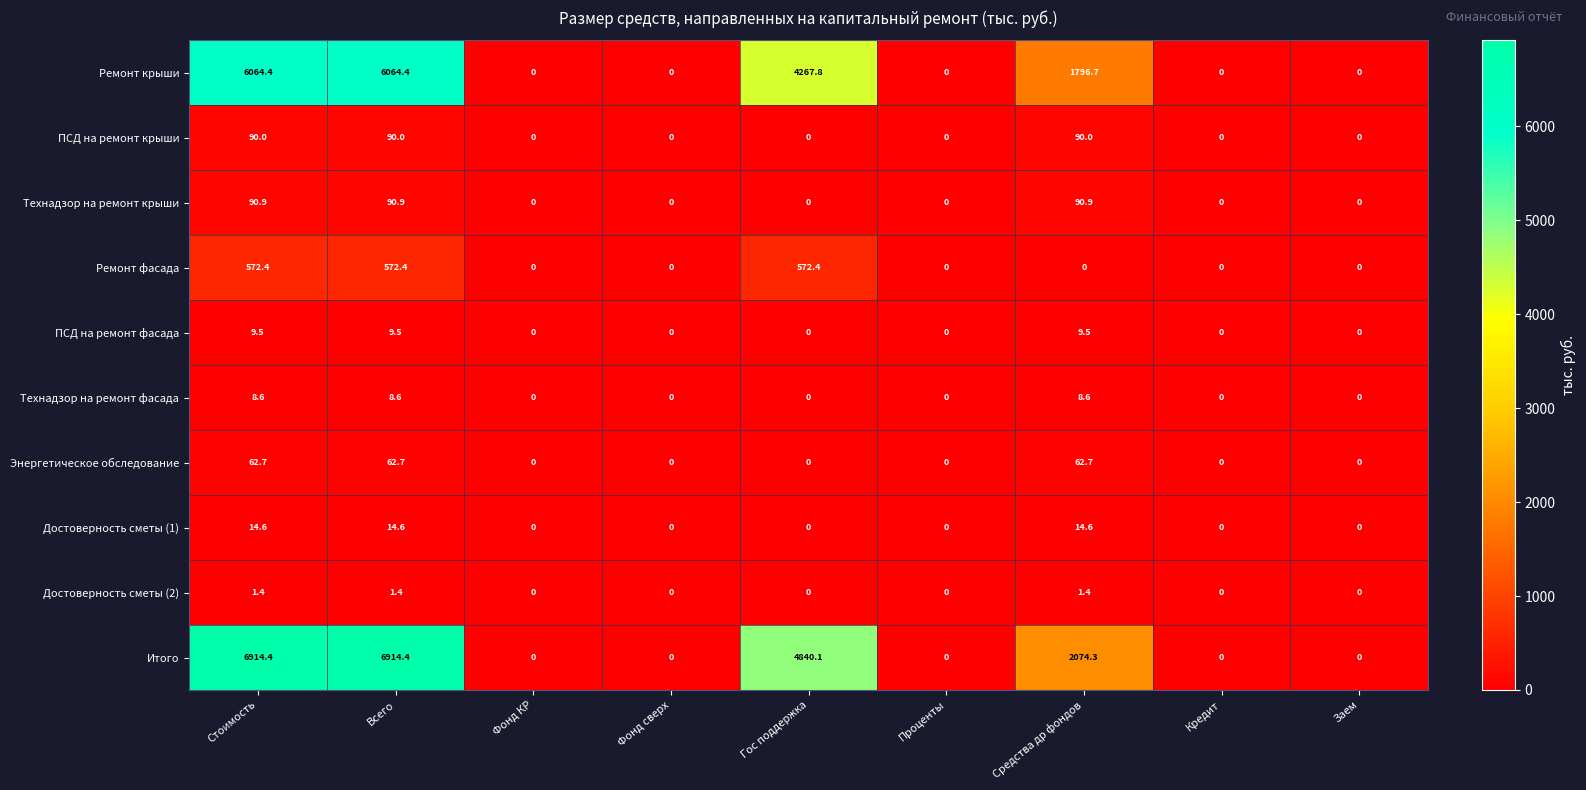

At Стоимость, list the series in order from smallest to largest.

Достоверность сметы (2), Технадзор на ремонт фасада, ПСД на ремонт фасада, Достоверность сметы (1), Энергетическое обследование, ПСД на ремонт крыши, Технадзор на ремонт крыши, Ремонт фасада, Ремонт крыши, Итого